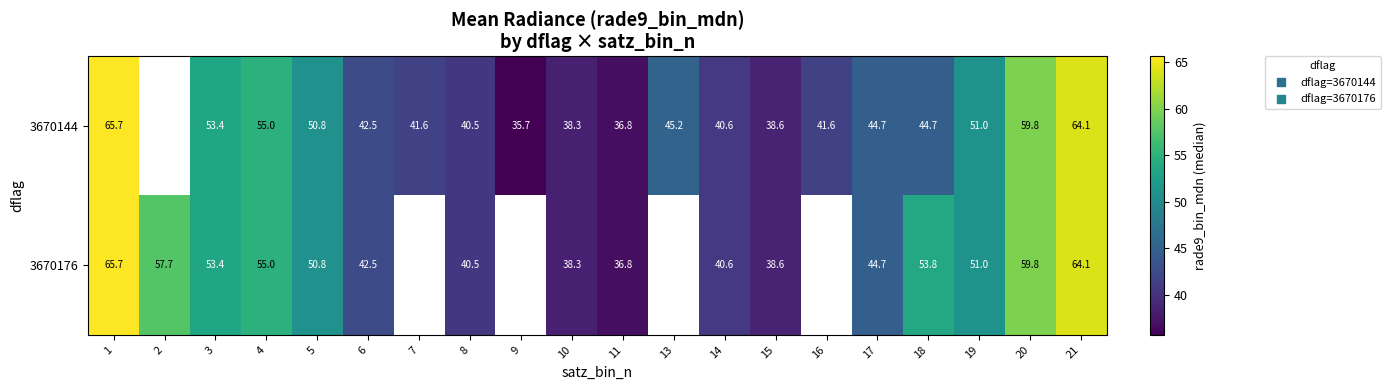

True or false: 3670176 has a value of 55.0 at 4.

True